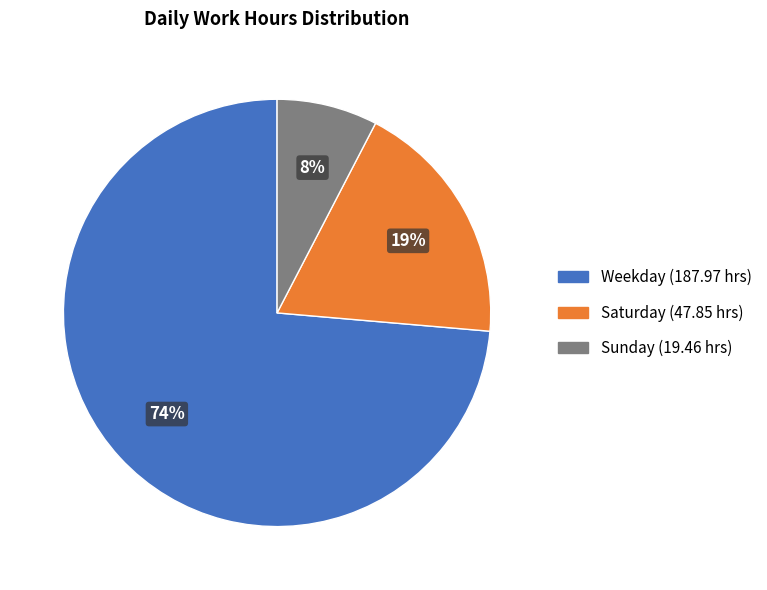

Does any single category account for the majority?

Yes